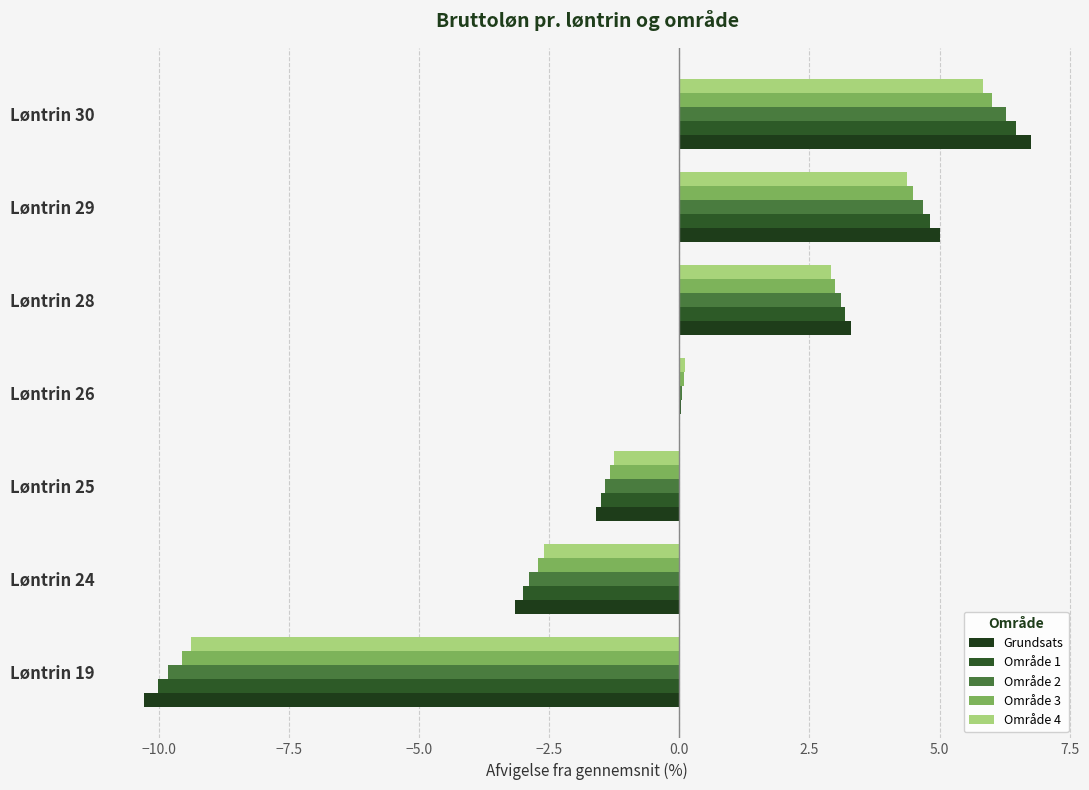

At which label is Område 4 closest to -1?

Løntrin 25